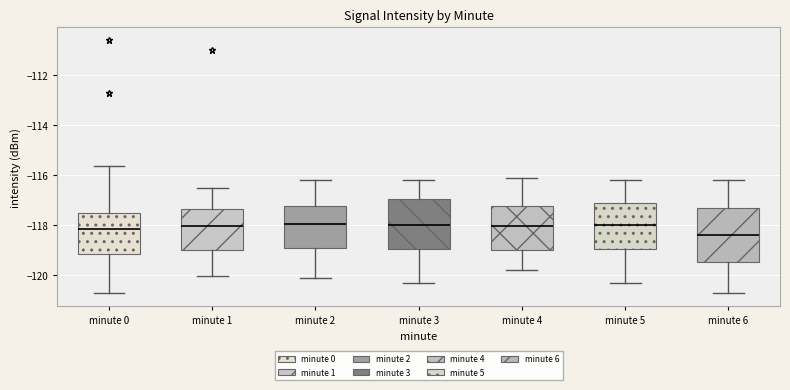

Reading left to right, read every box against the y-axis: the position of its median line, the range the box covers, and the ends of its whiskers. The values are not printed on the chart, so give them approximately, as read against the axis.

minute 0: median -118.2, box -119.2 to -117.6, whiskers -120.8 to -115.6
minute 1: median -118.0, box -119.0 to -117.4, whiskers -120.0 to -116.4
minute 2: median -118.0, box -119.0 to -117.2, whiskers -120.0 to -116.2
minute 3: median -118.0, box -119.0 to -117.0, whiskers -120.2 to -116.2
minute 4: median -118.0, box -119.0 to -117.2, whiskers -119.8 to -116.0
minute 5: median -118.0, box -119.0 to -117.2, whiskers -120.2 to -116.2
minute 6: median -118.4, box -119.4 to -117.4, whiskers -120.6 to -116.2